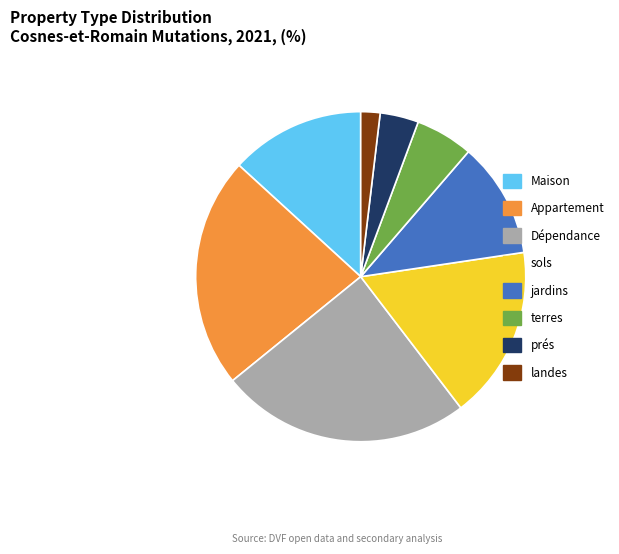

Do landes and prés together represent more than half of the pie?

No